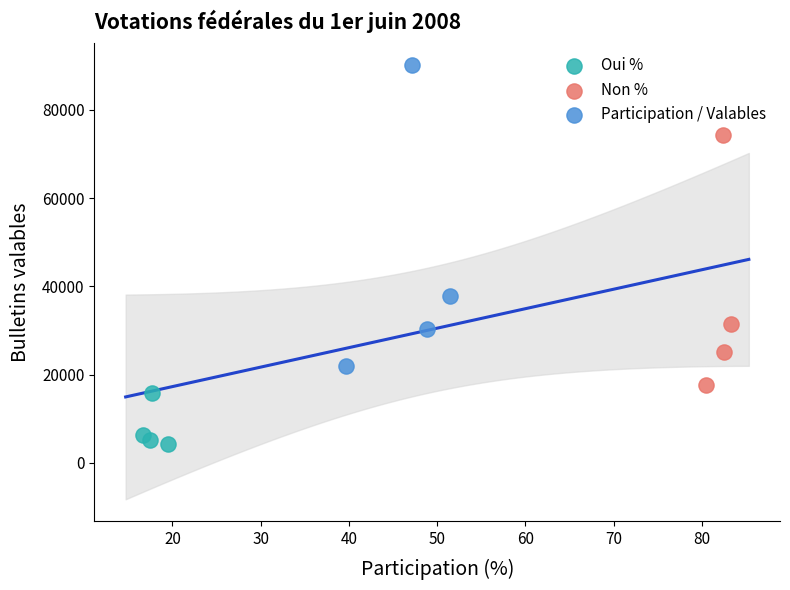

Which series contains the lowest Y value?

Oui %